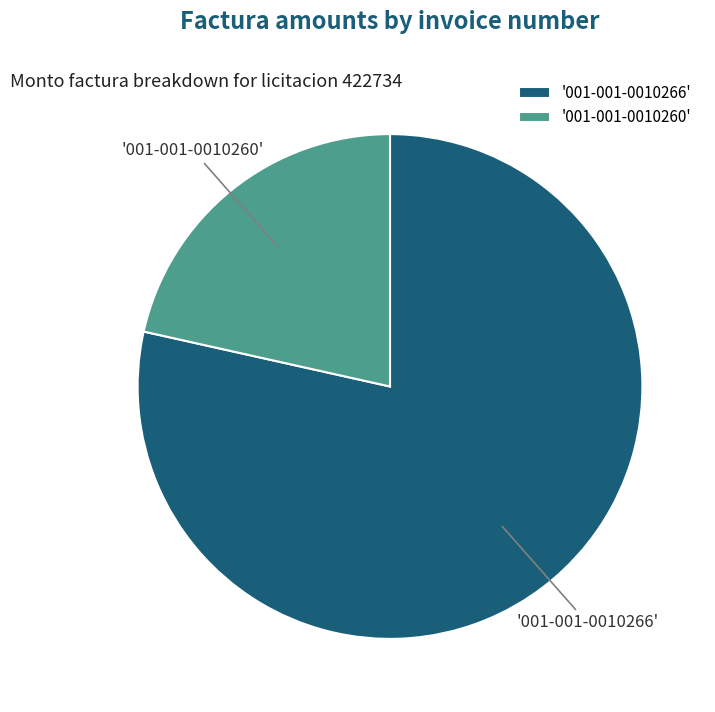

Does '001-001-0010260' represent more than half of the total?

No